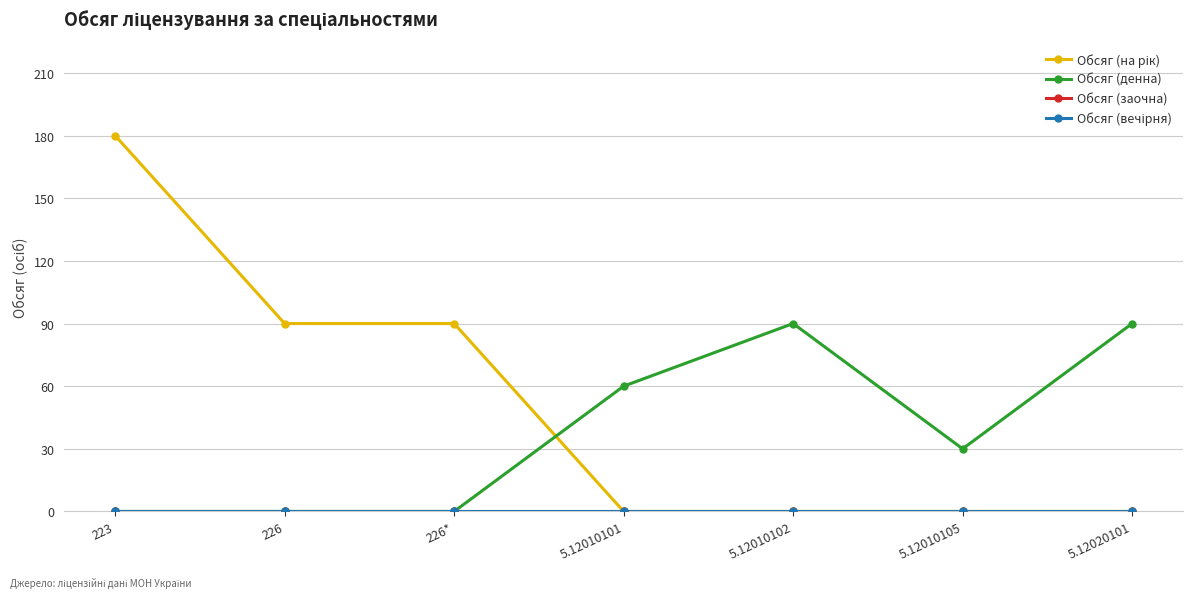

True or false: Обсяг (заочна) and Обсяг (вечірня) cross at least once.

False